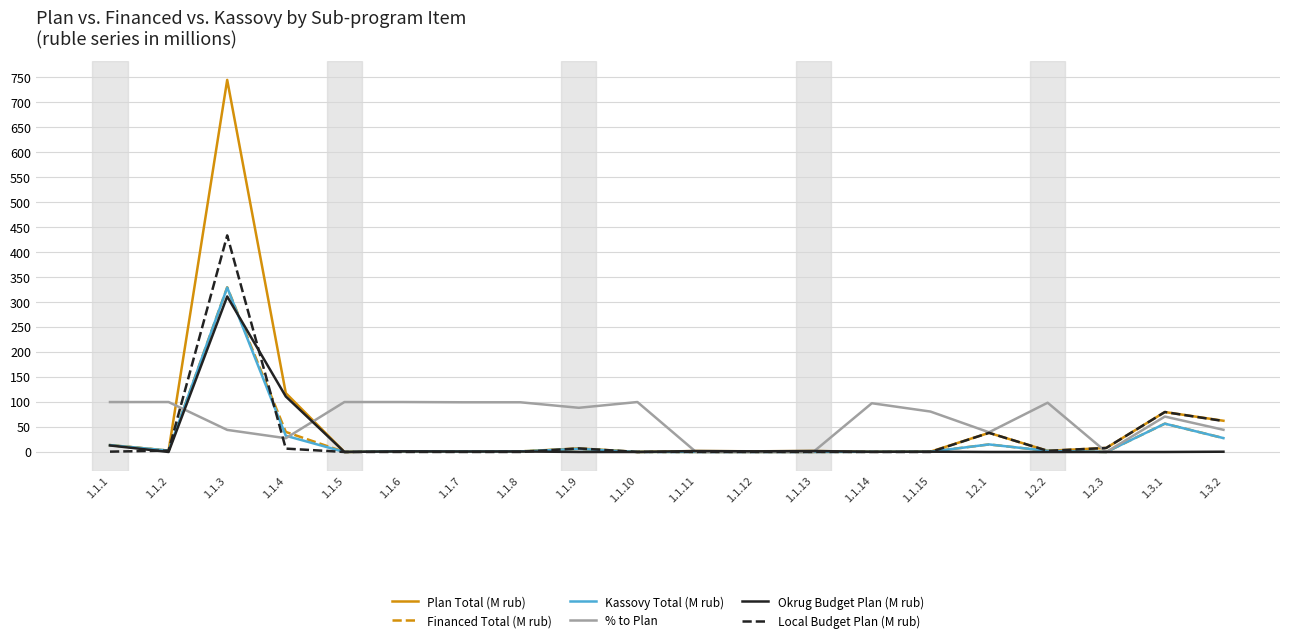

How many series are shown in this chart?

6